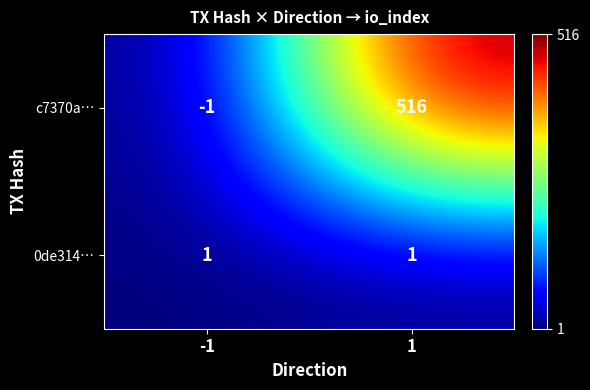

What is the sum of the c7370a… values at -1 and 1?

515